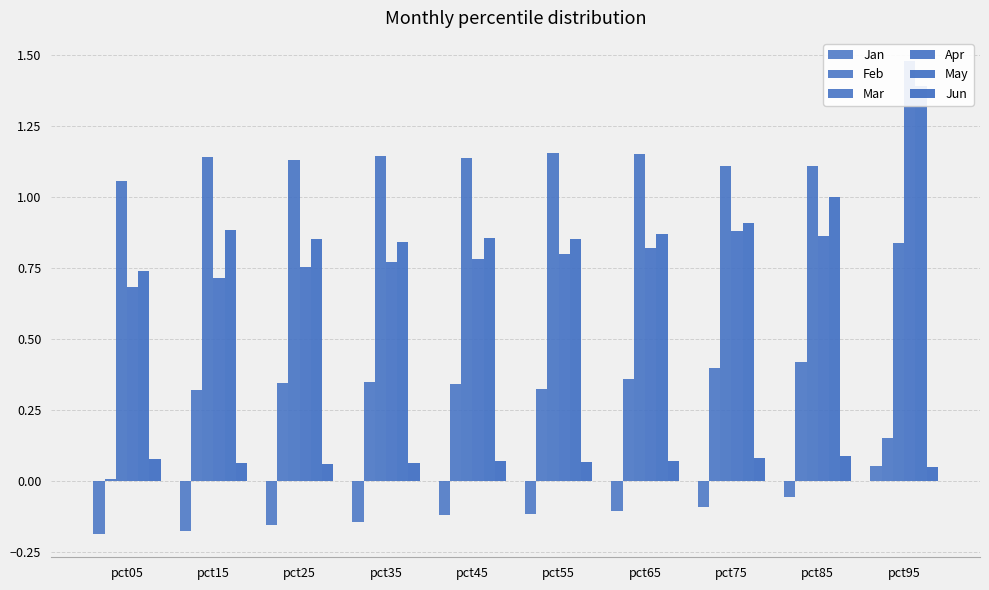

Reading left to right, list all the values displayed in this chart.

Jan: -0.2	-0.2	-0.2	-0.1	-0.1	-0.1	-0.1	-0.1	-0.1	0.1
Feb: 0.0	0.3	0.3	0.3	0.3	0.3	0.4	0.4	0.4	0.2
Mar: 1.1	1.1	1.1	1.1	1.1	1.2	1.2	1.1	1.1	0.8
Apr: 0.7	0.7	0.8	0.8	0.8	0.8	0.8	0.9	0.9	1.5
May: 0.7	0.9	0.9	0.8	0.9	0.9	0.9	0.9	1.0	1.4
Jun: 0.1	0.1	0.1	0.1	0.1	0.1	0.1	0.1	0.1	0.0